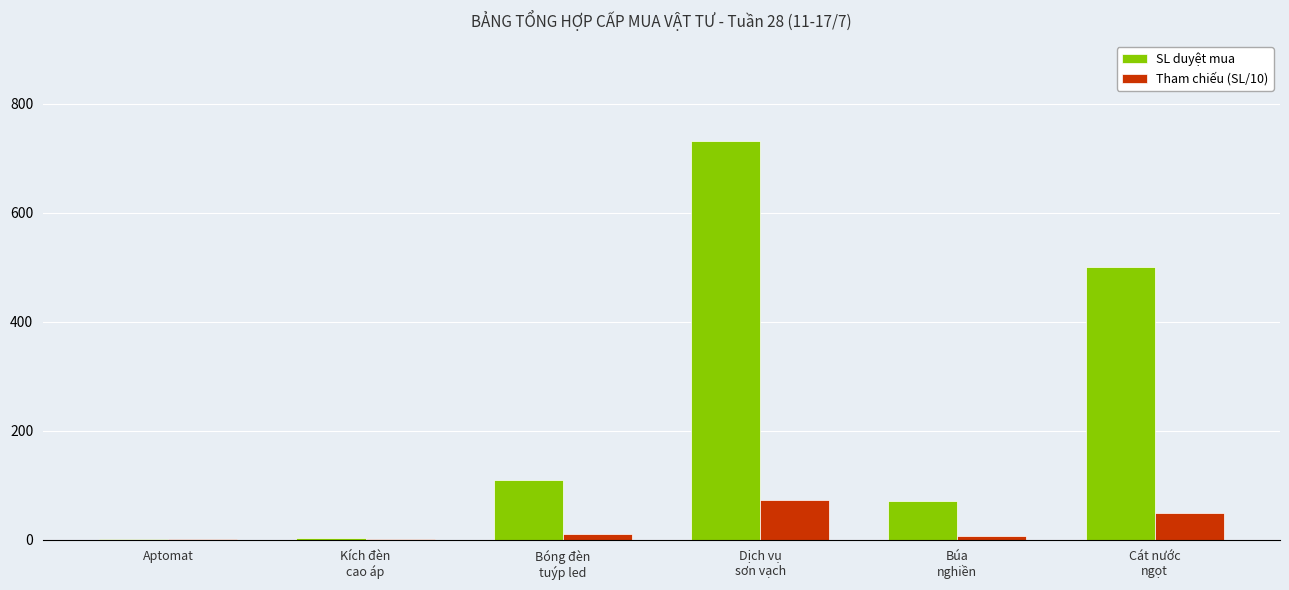

What is the sum of the SL duyệt mua values at Búa
nghiền and Kích đèn
cao áp?

76